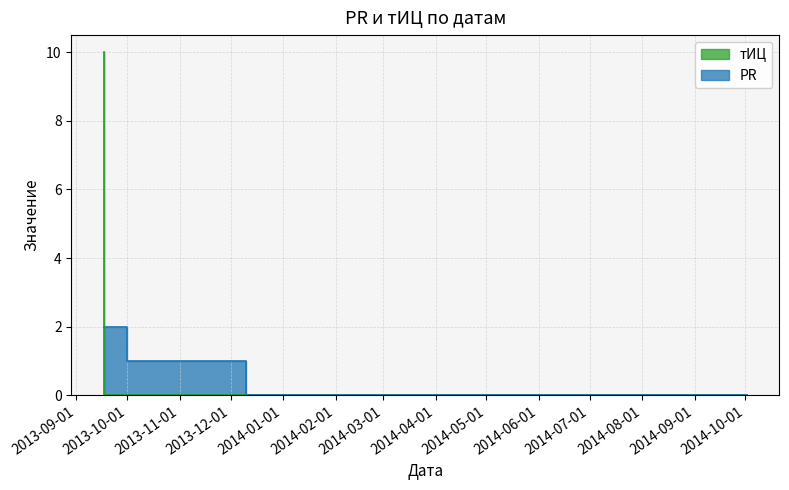

How many times do тИЦ and PR cross each other?

1